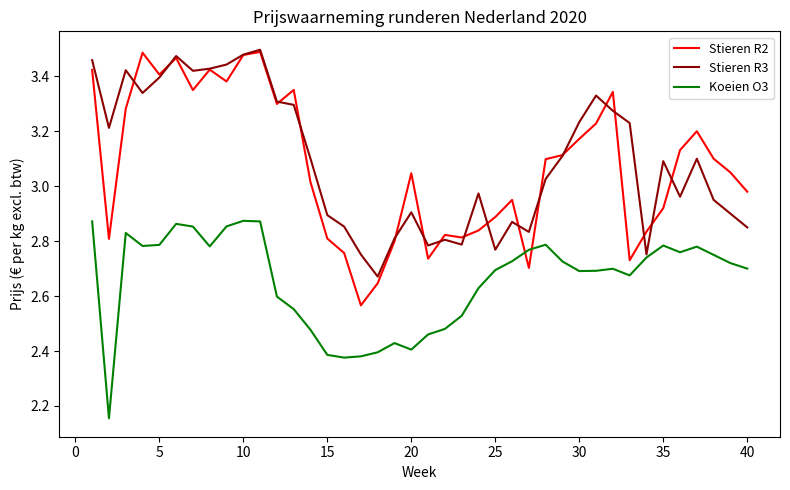

Which series has the widest spread of values?

Stieren R2